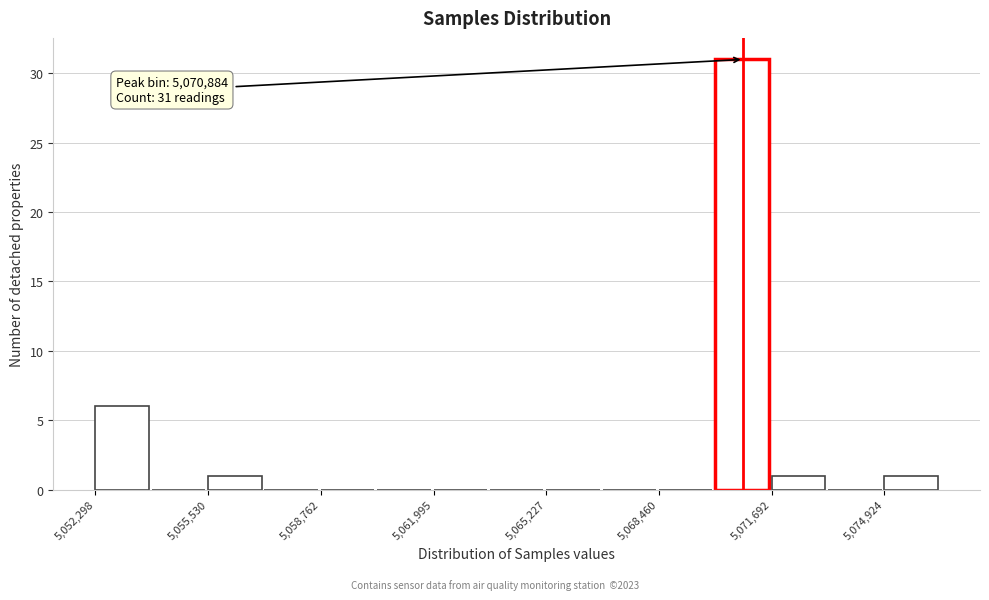

Read against the x-axis, roughly where is the centre of the tallest bar?

5071000